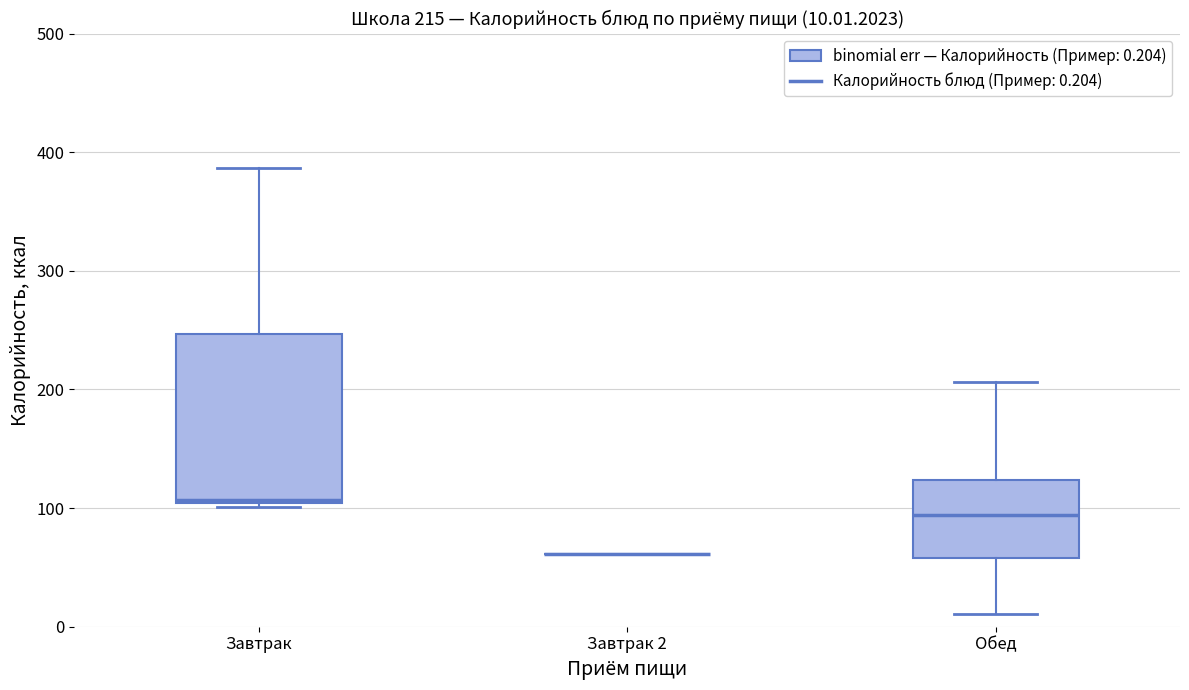

Comparing the boxes themselves (not the whiskers), which one is the tallest?

Завтрак